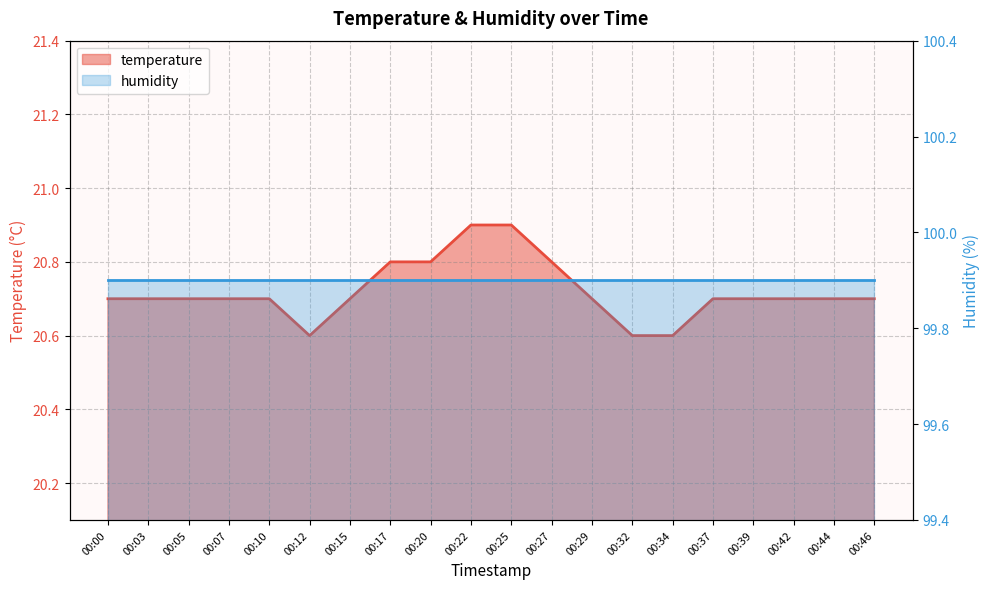

What is the value of the 16th point from the left?

20.7